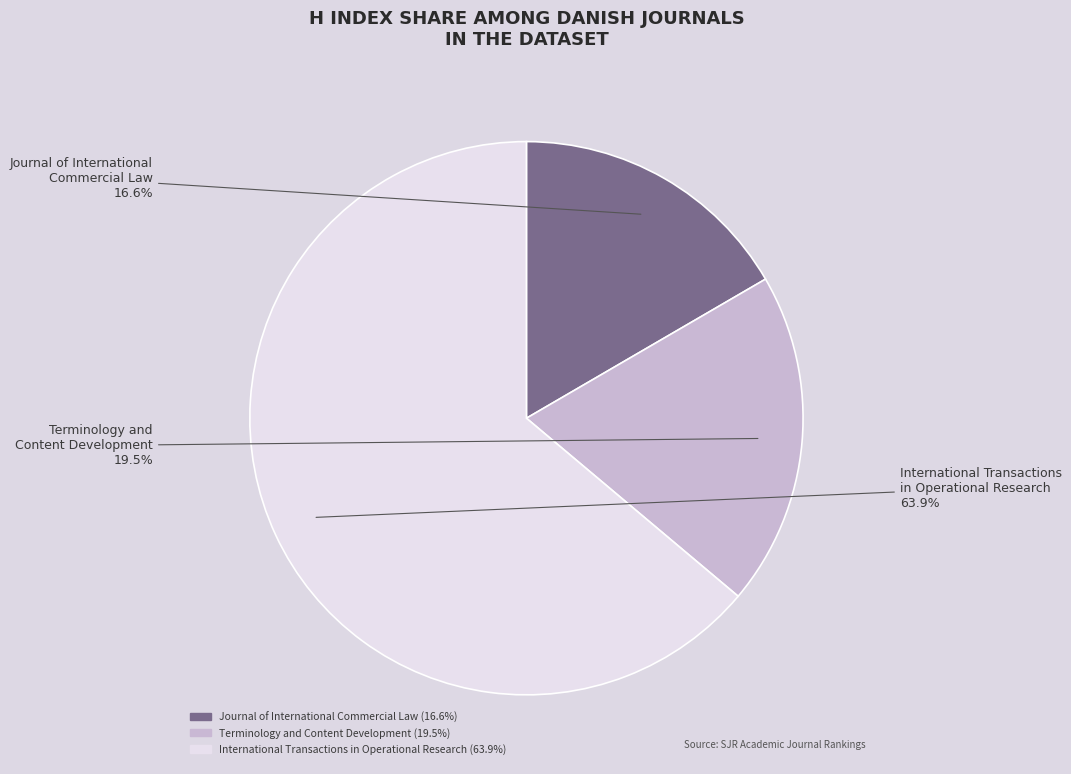

Which slice represents more than half of the pie?

International Transactions in Operational Research